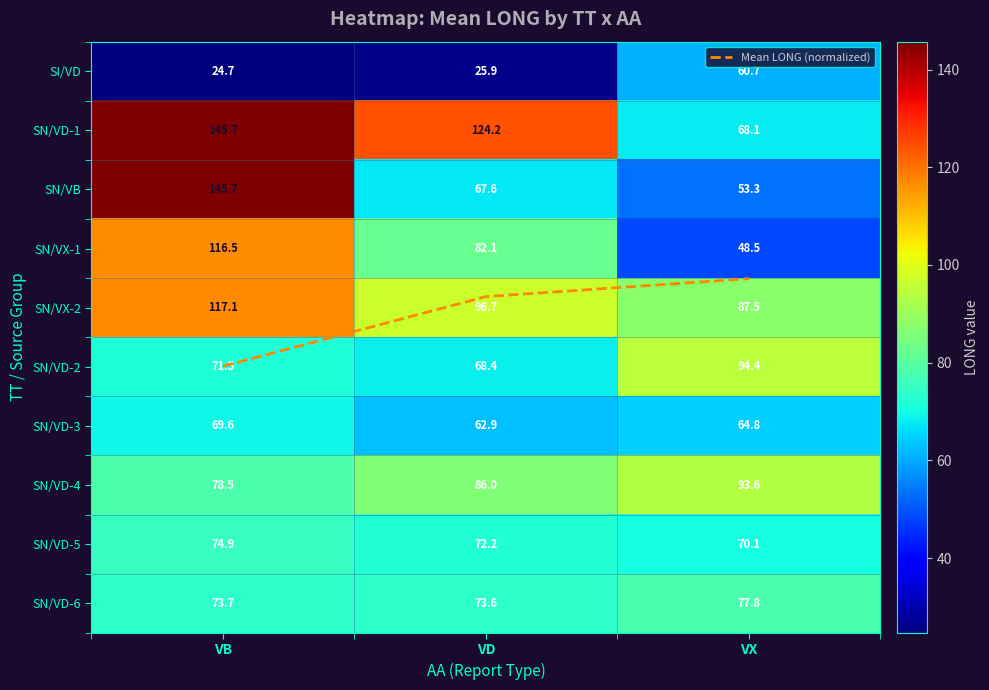

What is the maximum value for SN/VD-5?

74.9